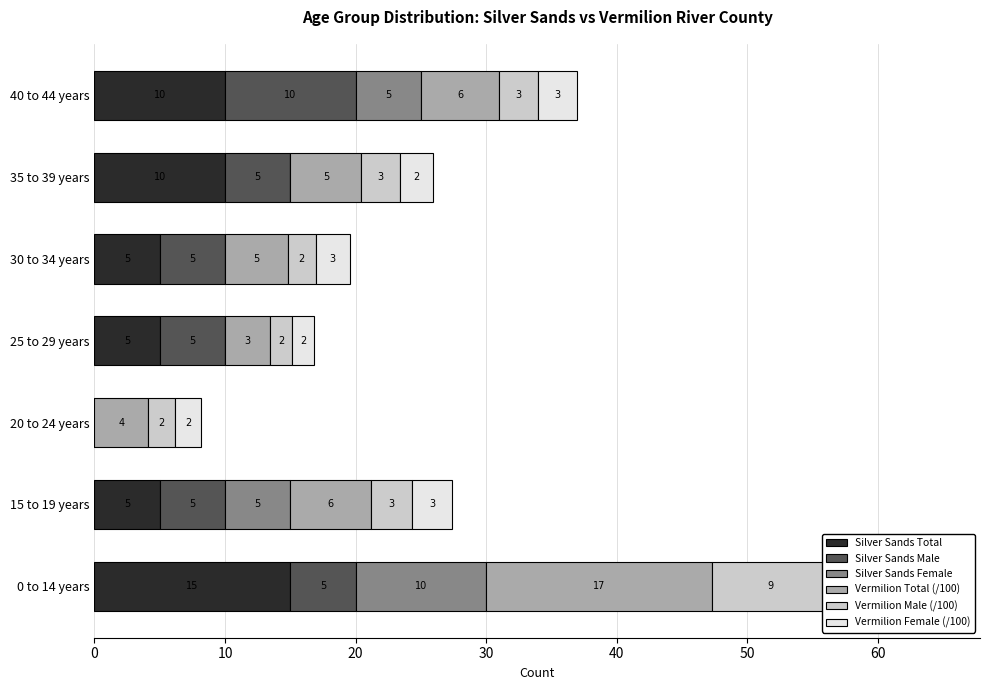

At which category does the chart reach its minimum across all series?

20 to 24 years